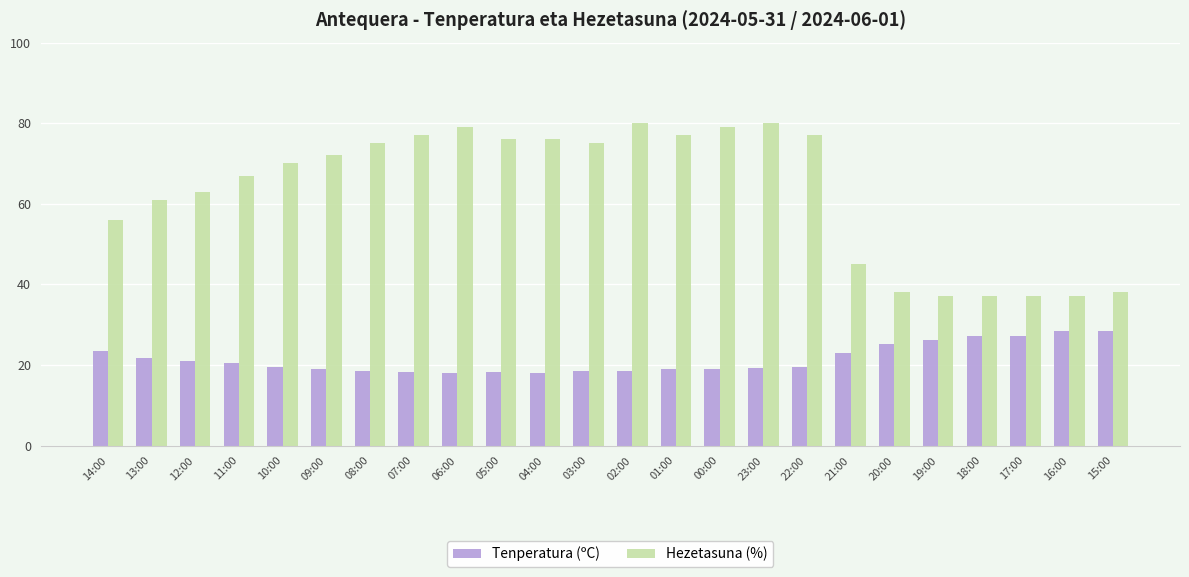

What is the sum of the Hezetasuna (%) values at 15:00 and 20:00?

76.0